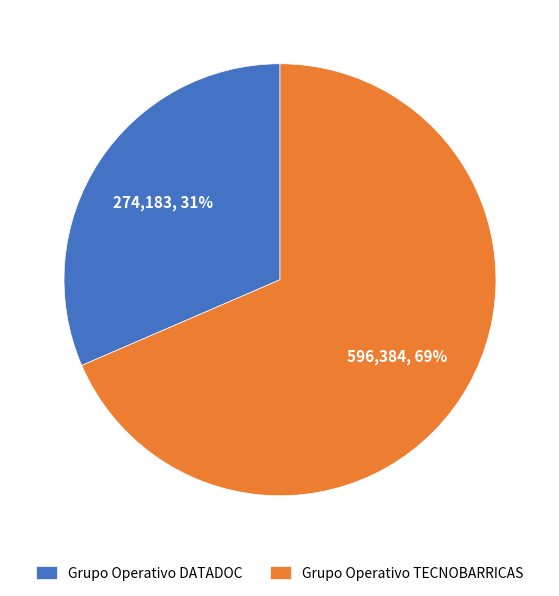

Which has a higher value, Grupo Operativo DATADOC or Grupo Operativo TECNOBARRICAS?

Grupo Operativo TECNOBARRICAS